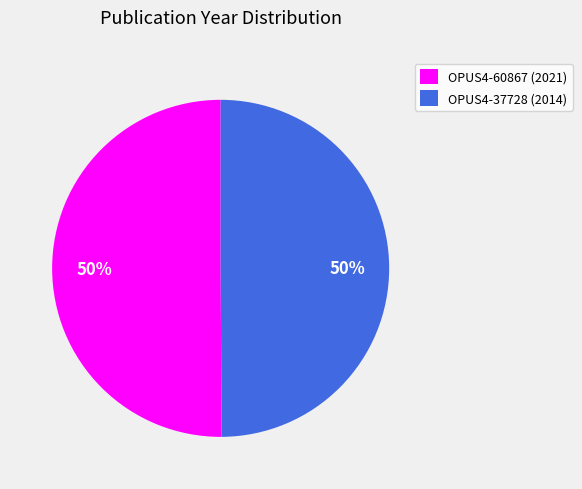

What is the ratio of the value at OPUS4-37728 (2014) to the value at OPUS4-60867 (2021)?

1.0